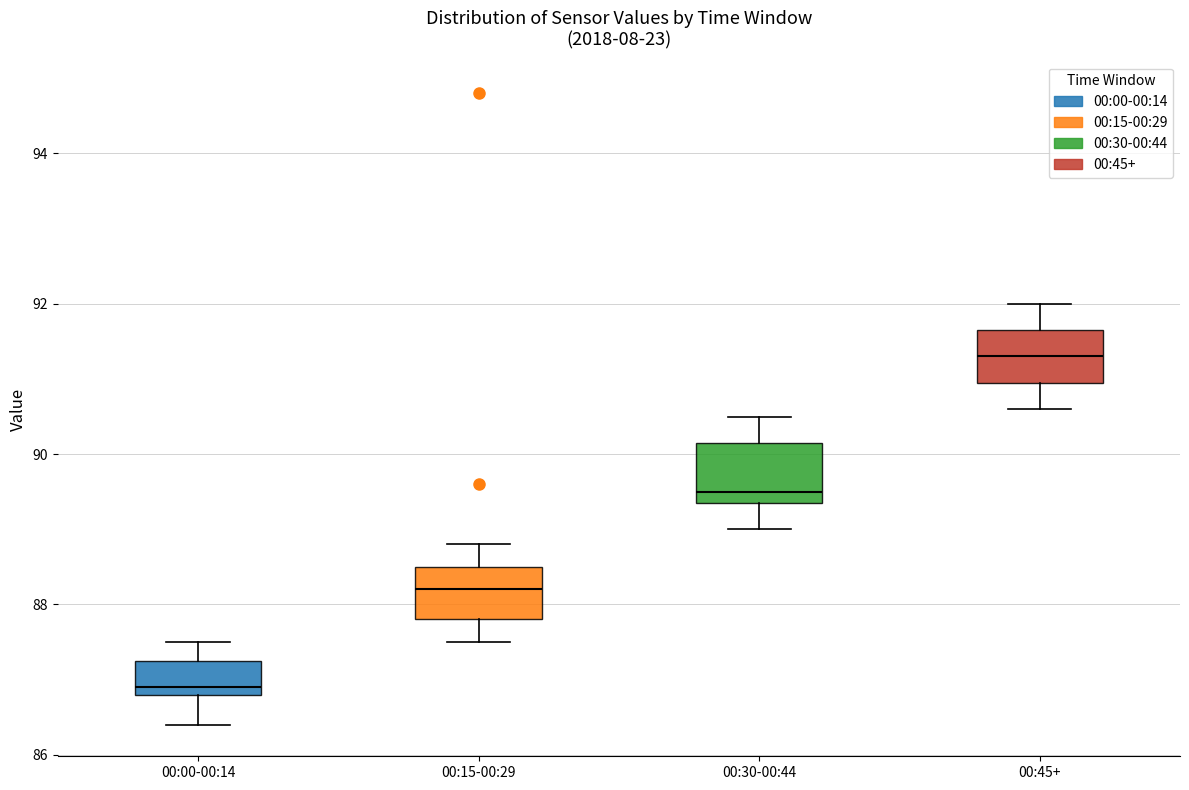

Reading left to right, read every box against the y-axis: the position of its median line, the range the box covers, and the ends of its whiskers. The values are not printed on the chart, so give them approximately, as read against the axis.

00:00-00:14: median 87.0, box 86.8 to 87.2, whiskers 86.4 to 87.6
00:15-00:29: median 88.2, box 87.8 to 88.6, whiskers 87.6 to 88.8
00:30-00:44: median 89.6, box 89.4 to 90.2, whiskers 89.0 to 90.6
00:45+: median 91.4, box 91.0 to 91.6, whiskers 90.6 to 92.0